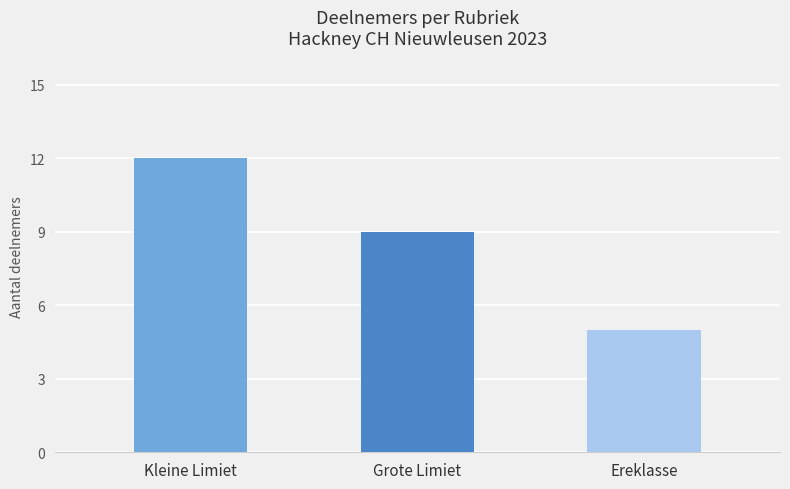

What is the difference between the values at Ereklasse and Kleine Limiet?

7